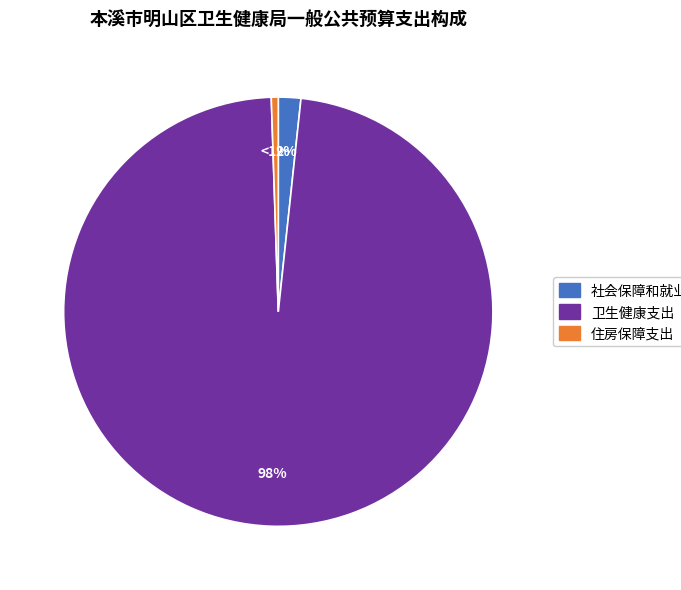

Which has a higher value, 社会保障和就业支出 or 住房保障支出?

社会保障和就业支出